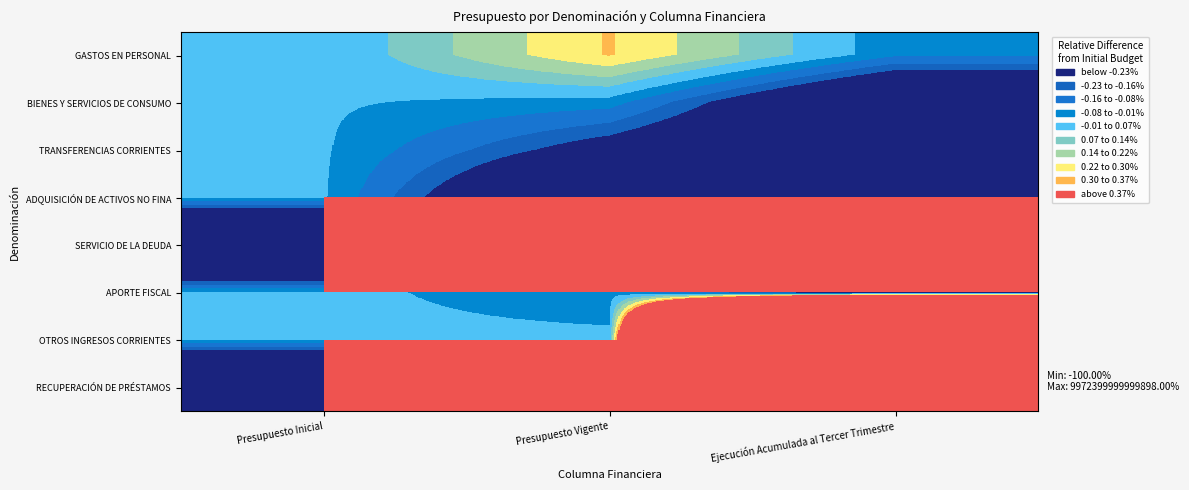

Between Presupuesto Inicial and Ejecución Acumulada al Tercer Trimestre, which is larger?

Presupuesto Inicial